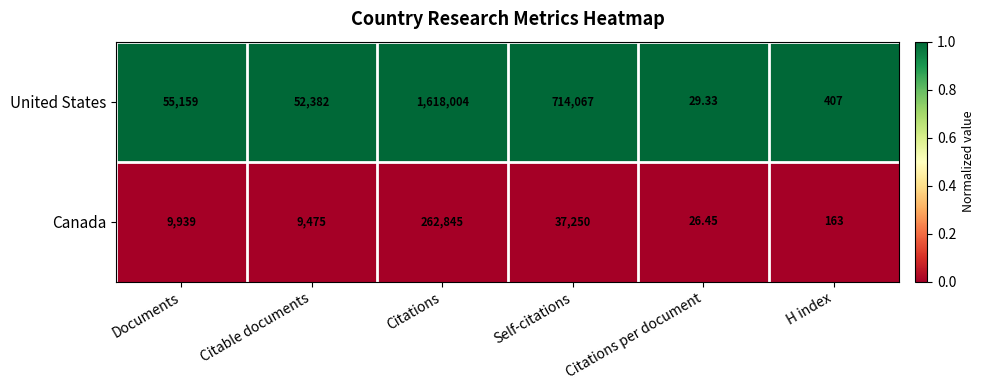

Which series changed the most between Citations and Self-citations?

United States